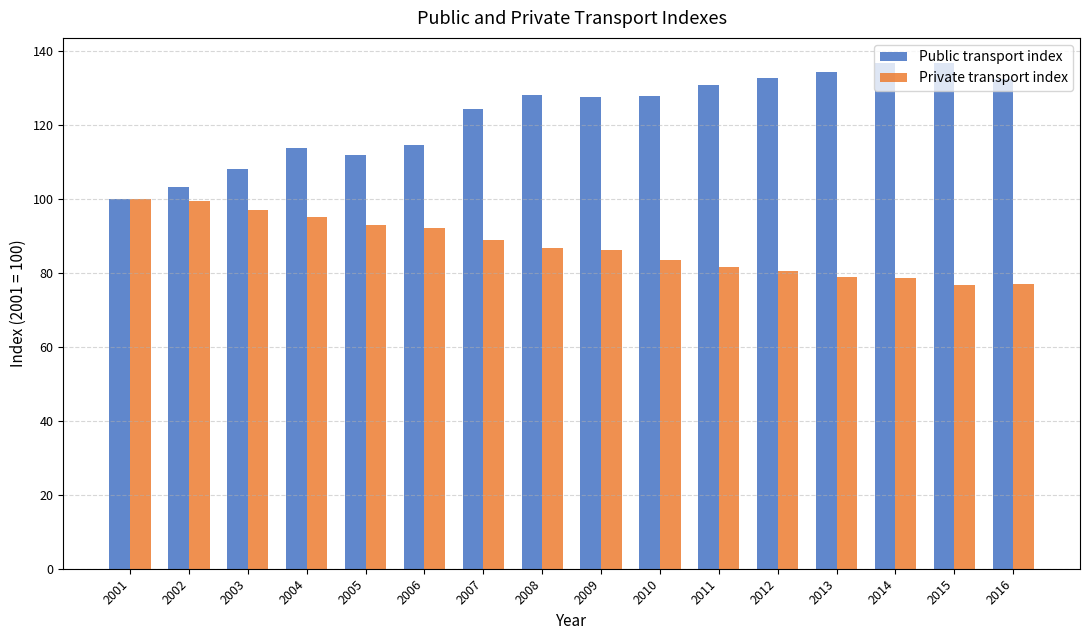

What is the total value across all series at 2016?

209.5